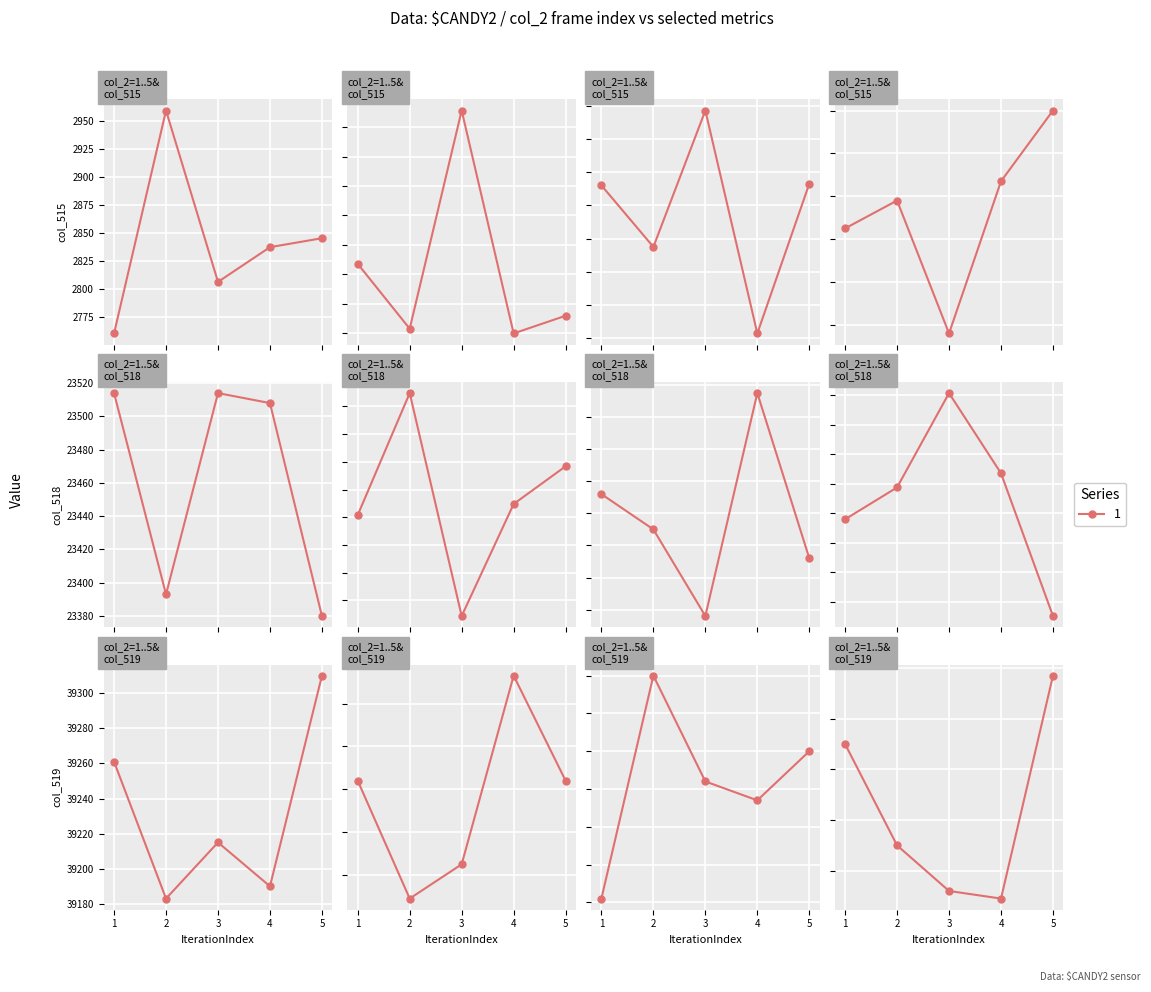

True or false: col_2 and col_515 intersect in this chart.

False